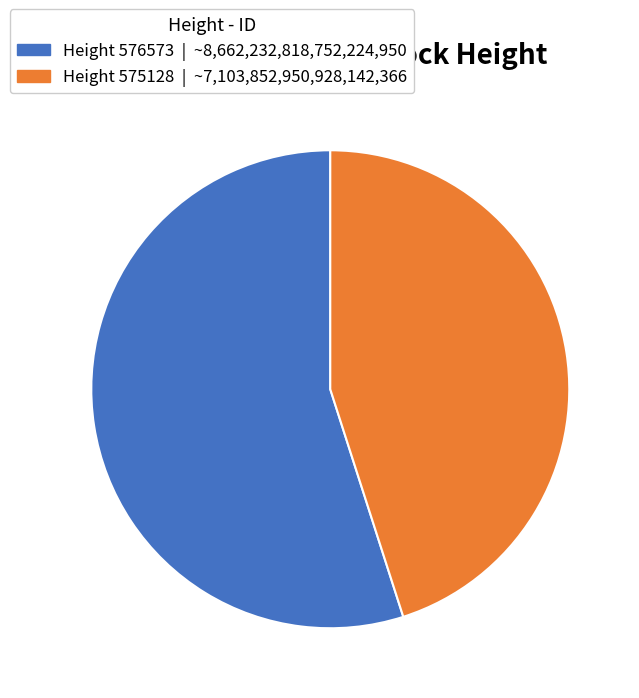

What is the majority slice?

Height 576573 | ~8,662,232,818,752,224,950